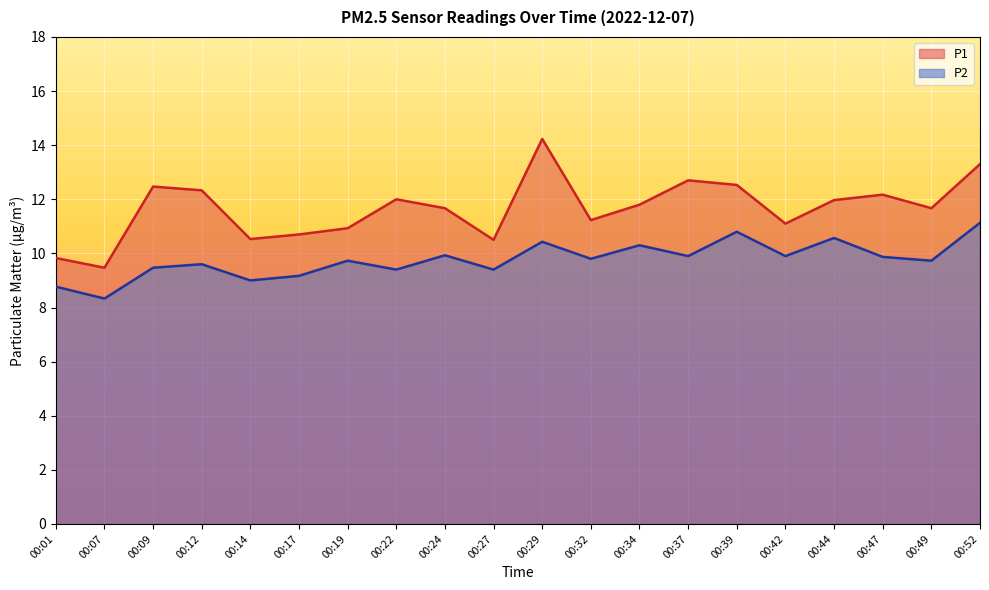

True or false: P1 has more than 2 interior local peaks.

True